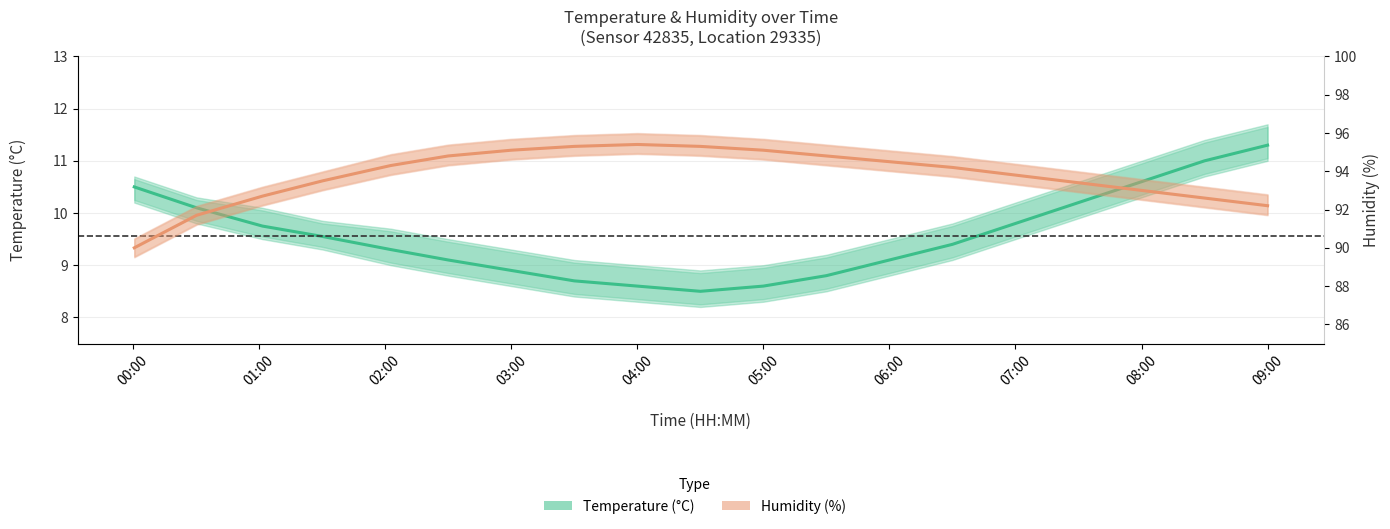

True or false: Humidity (%) and Temperature (°C) cross at least once.

False